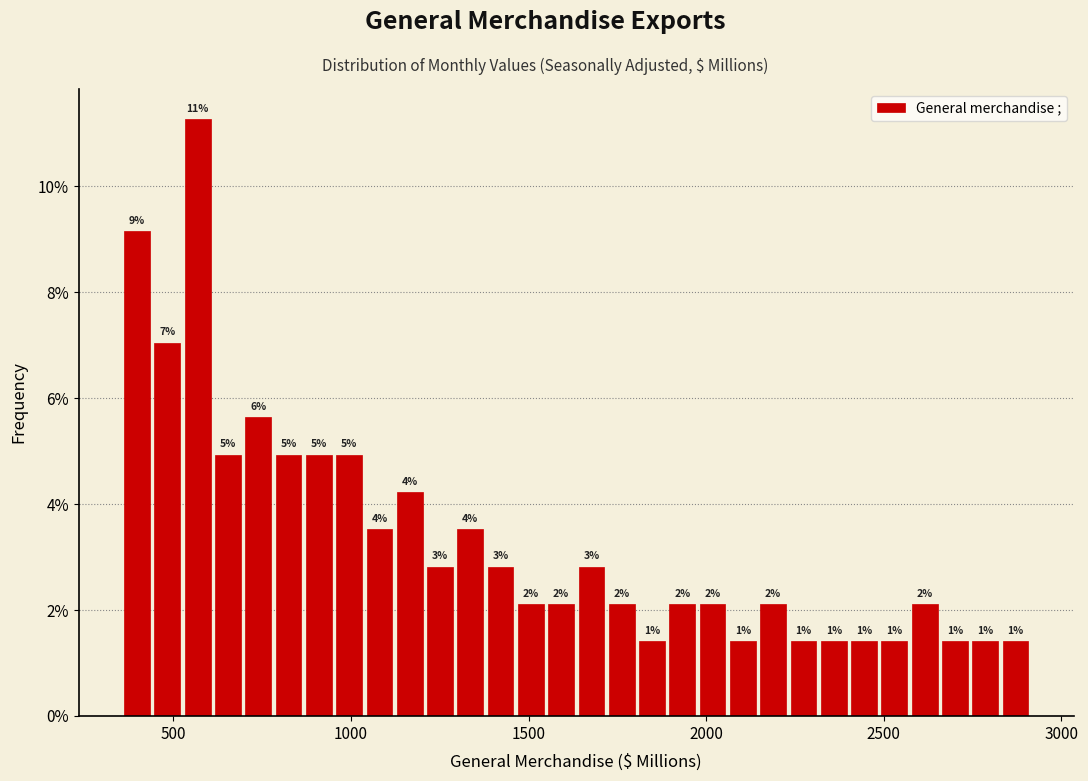

Around what value on the x-axis is the tallest bar? Give the approximate position of its centre, as read against the axis.

550